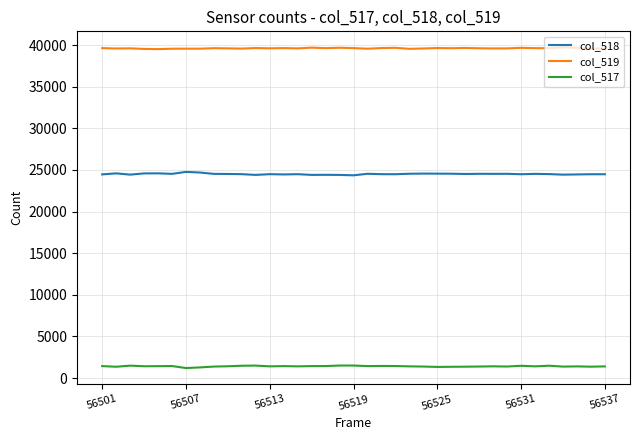

What is the smallest value displayed?

1202